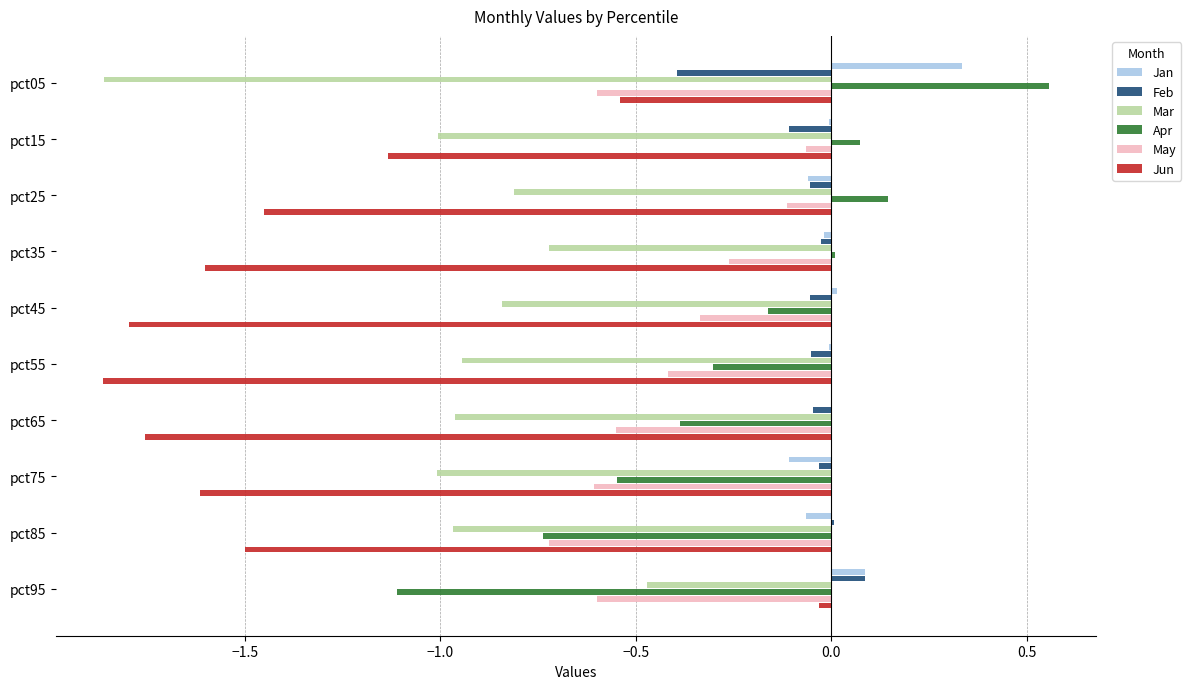

Is the value of May at pct45 greater than the value of Feb at pct45?

No